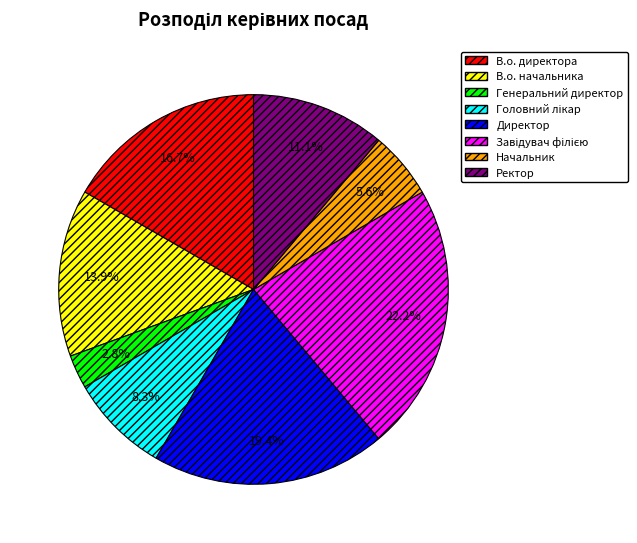

To the nearest percent, what portion does В.о. начальника represent?

14%